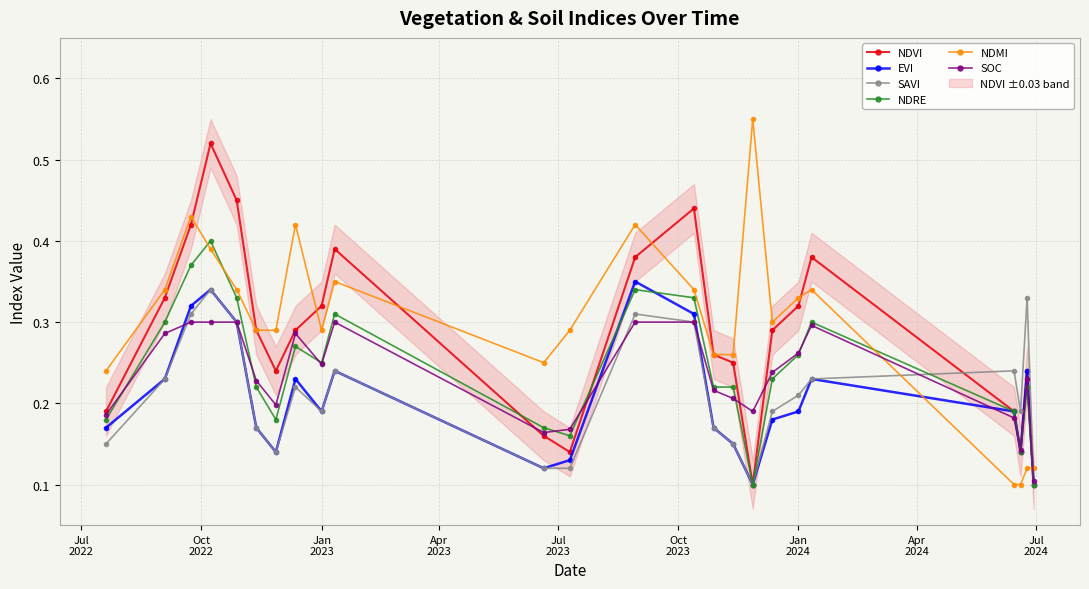

At how many categories does at least one series exceed 0?

24